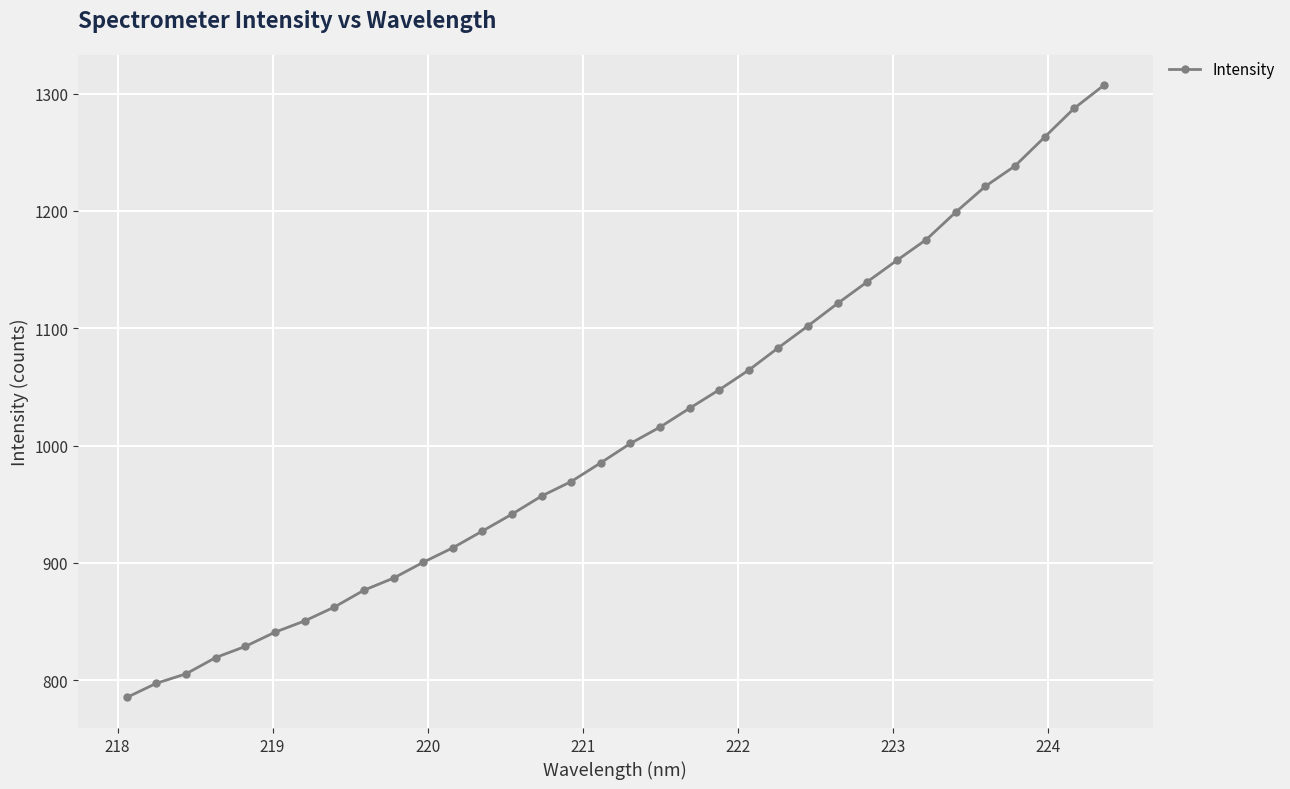

What is the value of the 33rd point from the left?

1287.4